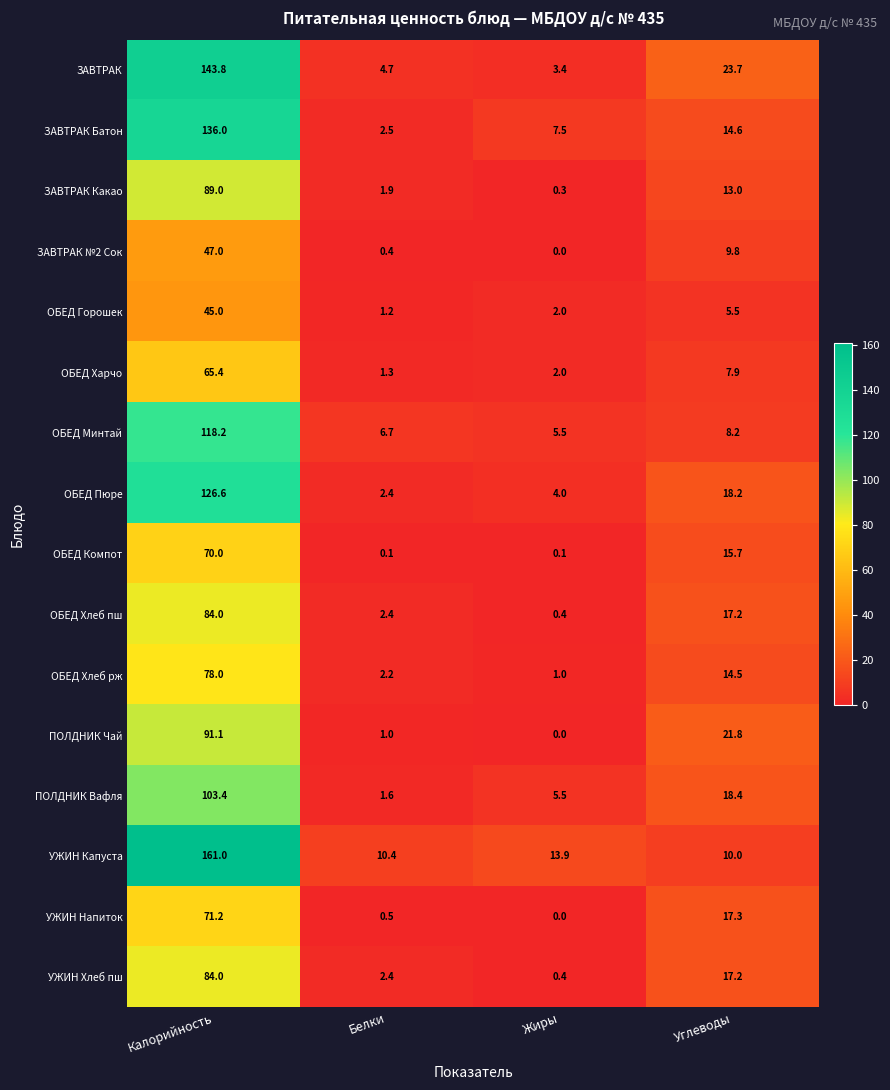

List the labels in order of УЖИН Капуста value, smallest first.

Углеводы, Белки, Жиры, Калорийность